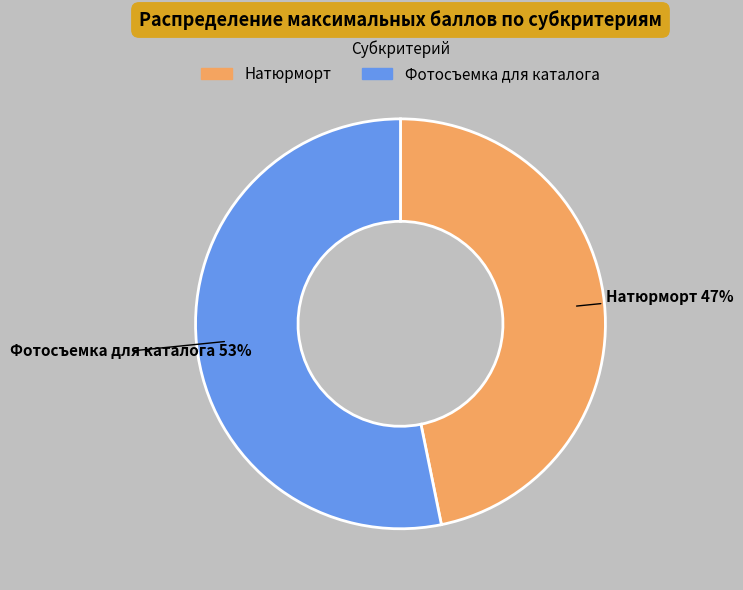

What is the majority slice?

Фотосъемка для каталога